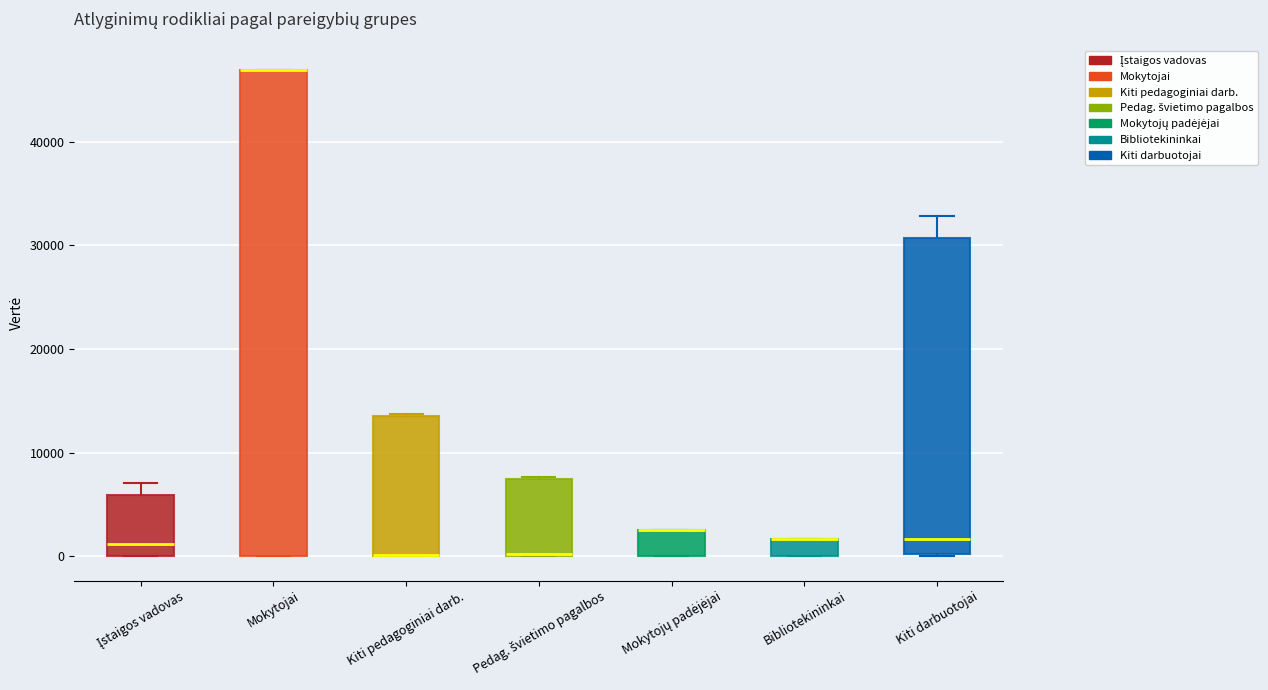

Reading left to right, transcribe this box plot: for each box, give where its median line is, the range the box spans, and where its two whiskers end, as read against the y-axis. The values are not printed on the chart, so give them approximately, as read against the axis.

Įstaigos vadovas: median 1000, box 0 to 6000, whiskers 0 to 7000
Mokytojai: median 47000 (drawn on the box's upper edge), box 0 to 47000, whiskers 0 to 47000
Kiti pedagoginiai darb.: median 0 (drawn on the box's lower edge), box 0 to 14000, whiskers 0 to 14000
Pedag. švietimo pagalbos: median 0 (drawn on the box's lower edge), box 0 to 7000, whiskers 0 to 8000
Mokytojų padėjėjai: median 3000 (drawn on the box's upper edge), box 0 to 3000, whiskers 0 to 3000
Bibliotekininkai: median 2000 (drawn on the box's upper edge), box 0 to 2000, whiskers 0 to 2000
Kiti darbuotojai: median 2000, box 0 to 31000, whiskers 0 to 33000